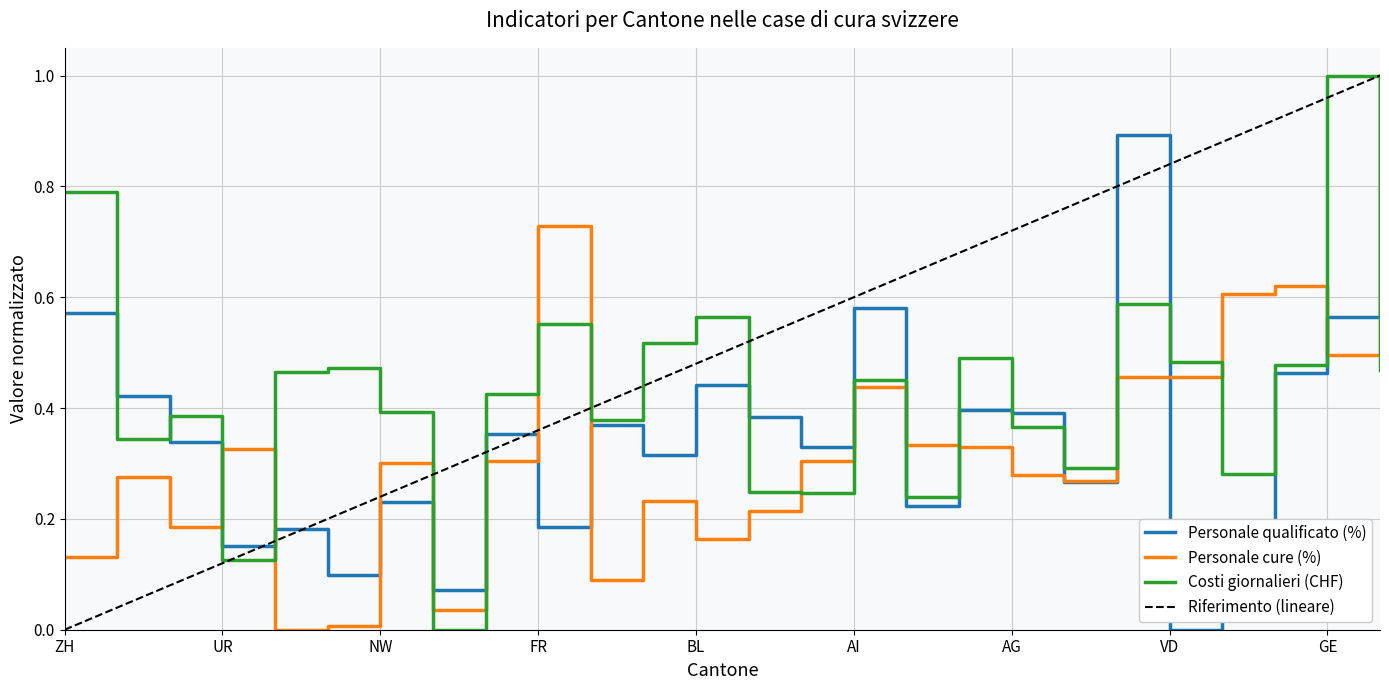

What are all the series names shown in the legend?

Personale qualificato (%), Personale cure (%), Costi giornalieri (CHF)